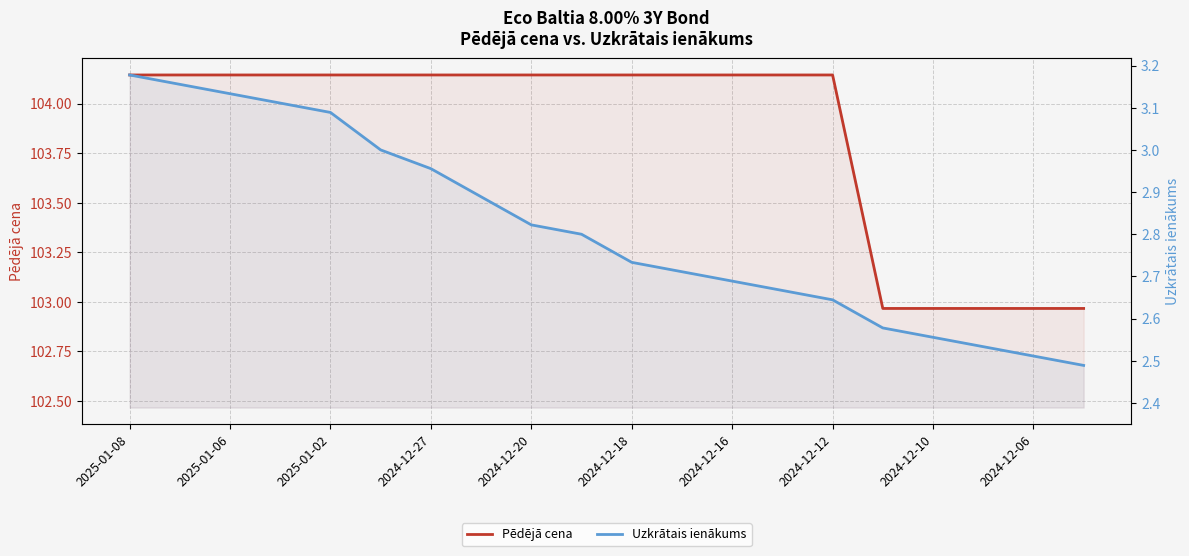

Reading right to left, what are all the values shown in this chart?

Pēdējā cena: 103.0	103.0	103.0	103.0	103.0	104.1	104.1	104.1	104.1	104.1	104.1	104.1	104.1	104.1	104.1	104.1	104.1	104.1	104.1	104.1
Uzkrātais ienākums: 2.5	2.5	2.5	2.6	2.6	2.6	2.7	2.7	2.7	2.7	2.8	2.8	2.9	3.0	3.0	3.1	3.1	3.1	3.2	3.2